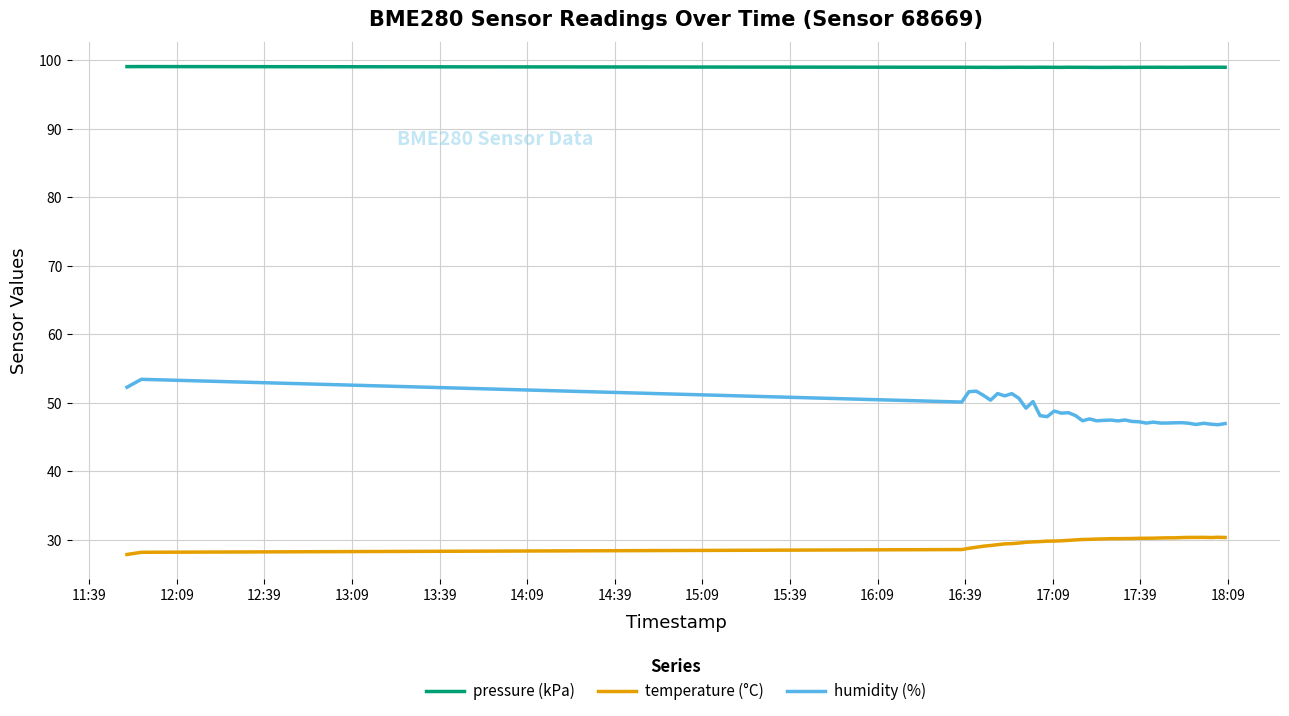

True or false: humidity (%) and pressure (kPa) intersect in this chart.

False